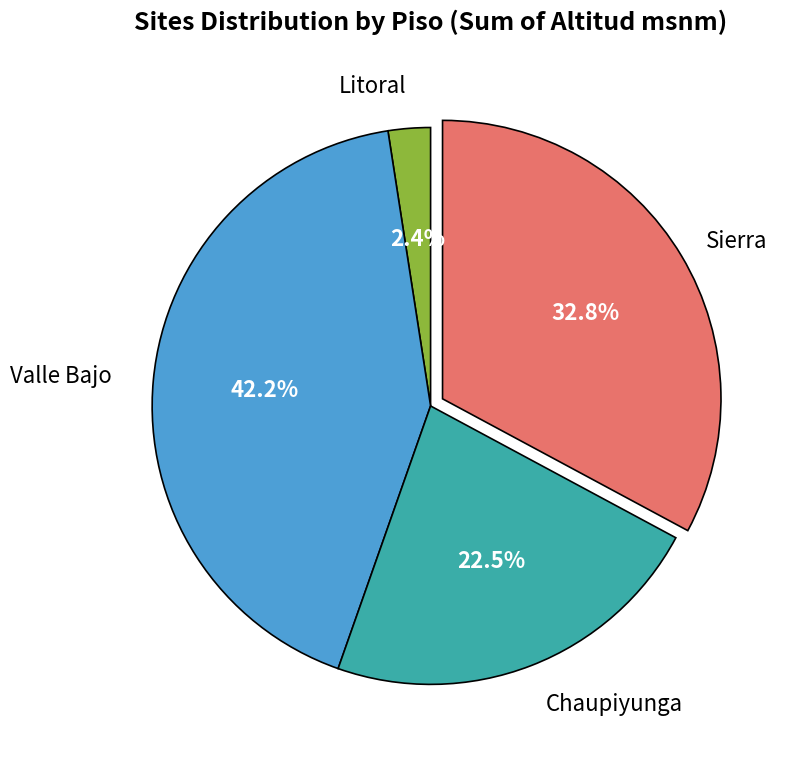

Is there any slice that represents more than half of the pie?

No